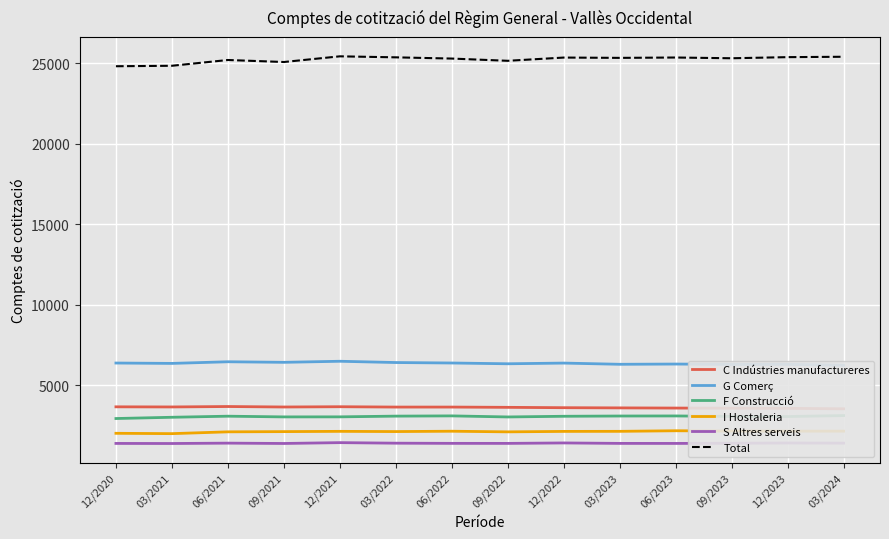

How many lines are shown in the chart?

6